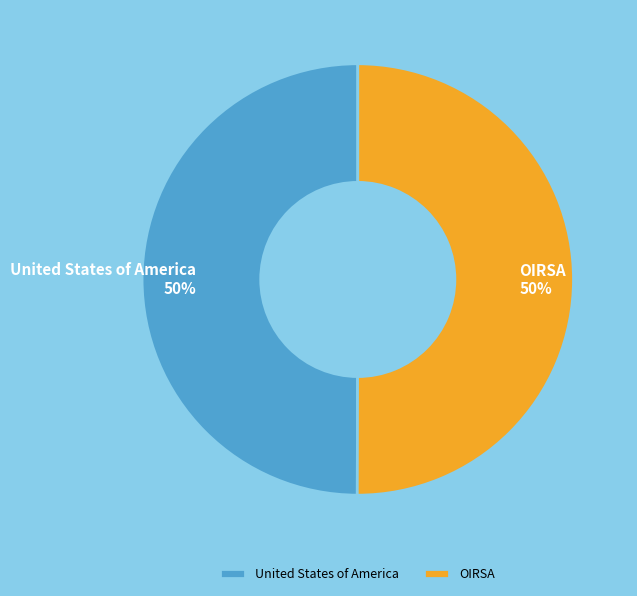

To the nearest percent, what percentage of the pie is United States of America?

50%